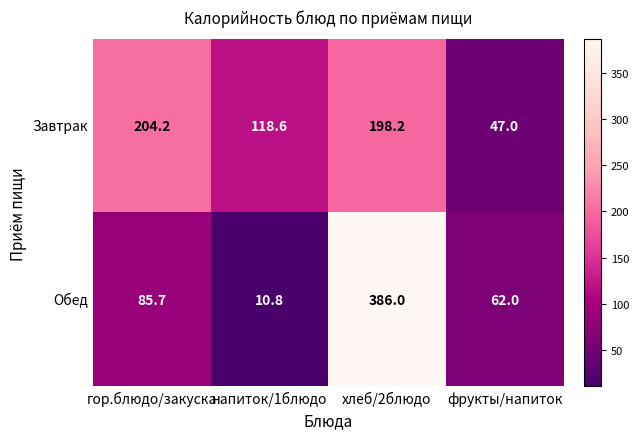

Reading left to right, transcribe all the data shown in this chart.

Завтрак: гор.блюдо/закуска=204.2	напиток/1блюдо=118.6	хлеб/2блюдо=198.2	фрукты/напиток=47.0
Обед: гор.блюдо/закуска=85.7	напиток/1блюдо=10.8	хлеб/2блюдо=386.0	фрукты/напиток=62.0